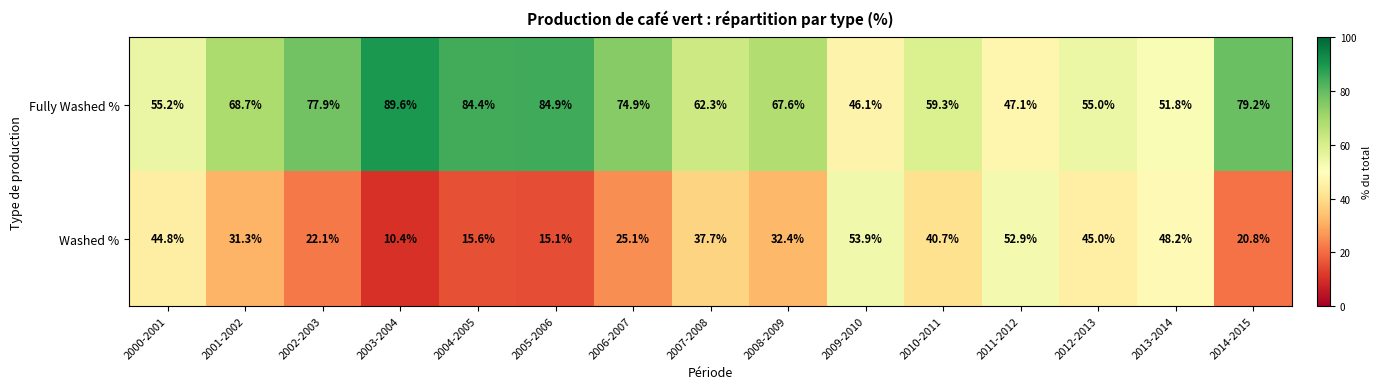

At which label is Washed % closest to 32?

2008-2009